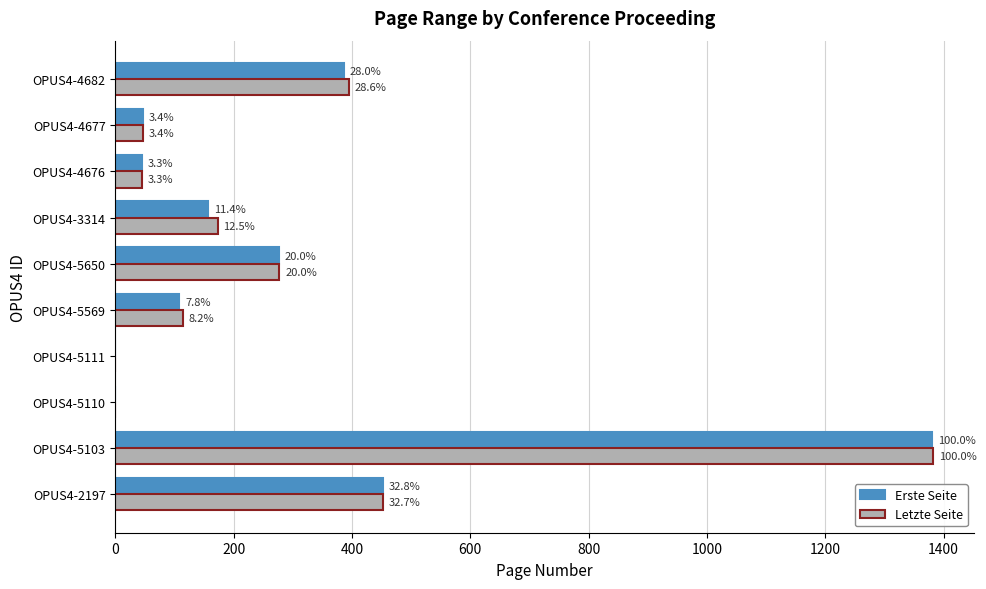

Does the chart contain stacked bars?

No